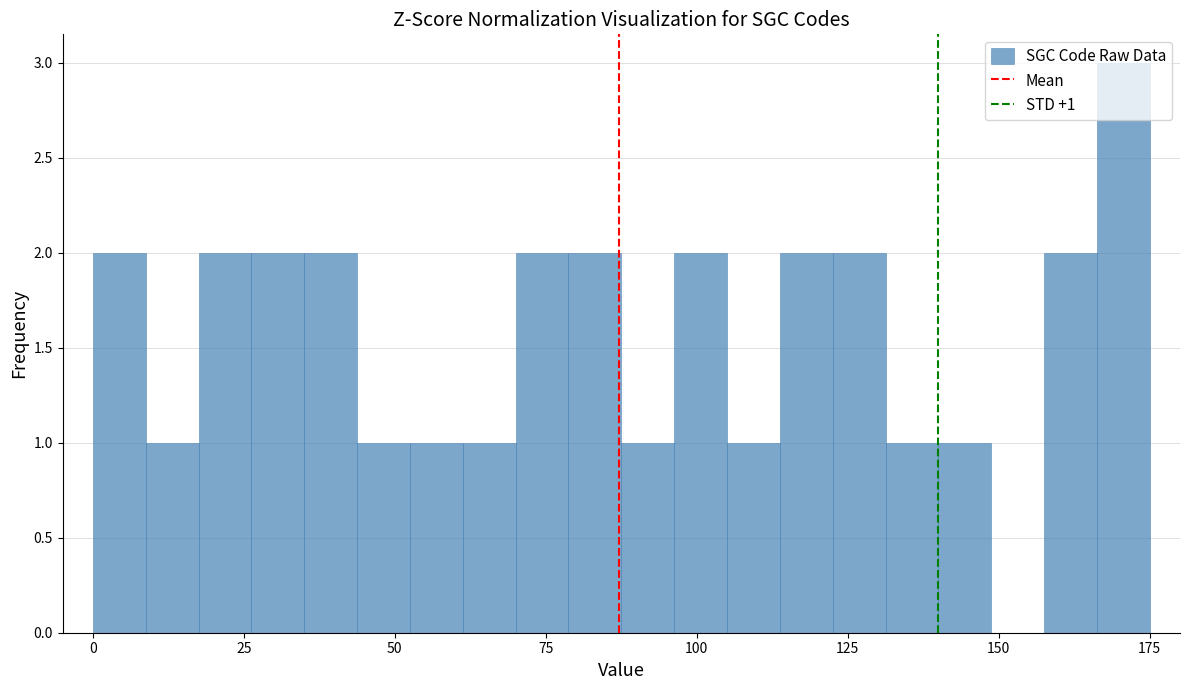

Around what value on the x-axis is the tallest bar? Give the approximate position of its centre, as read against the axis.

170